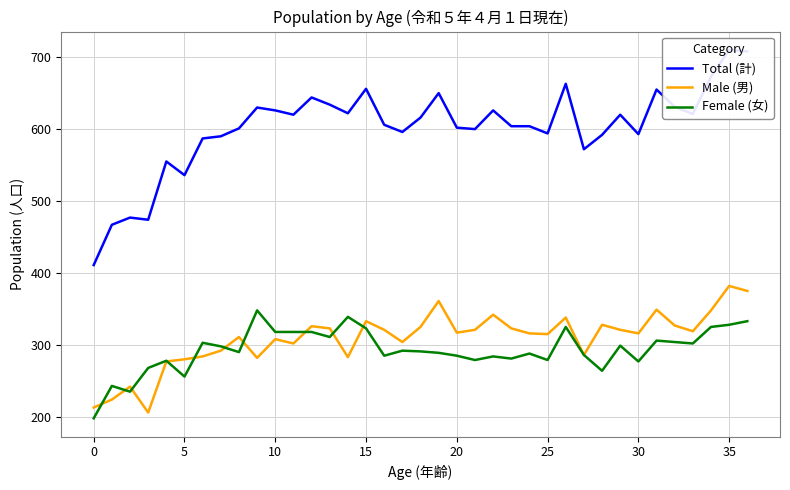

True or false: Female (女) has a value of 285 at 20.

True